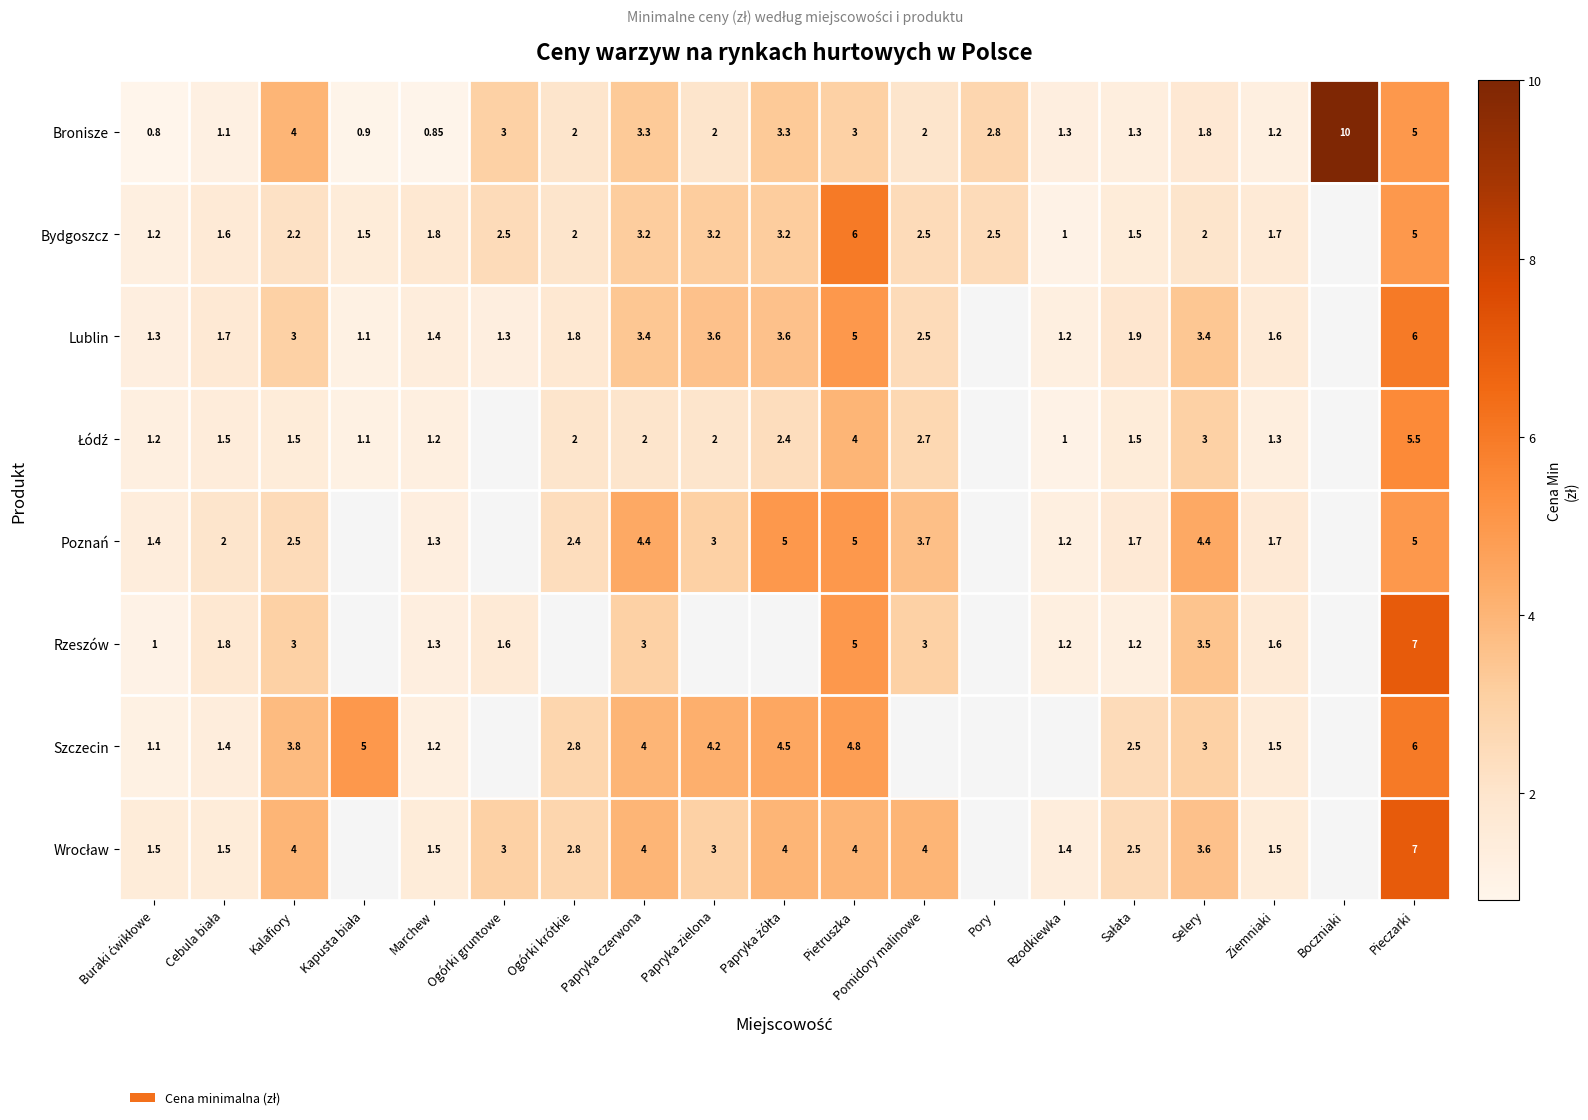

Where does the Bronisze series first go above 2?

Kalafiory